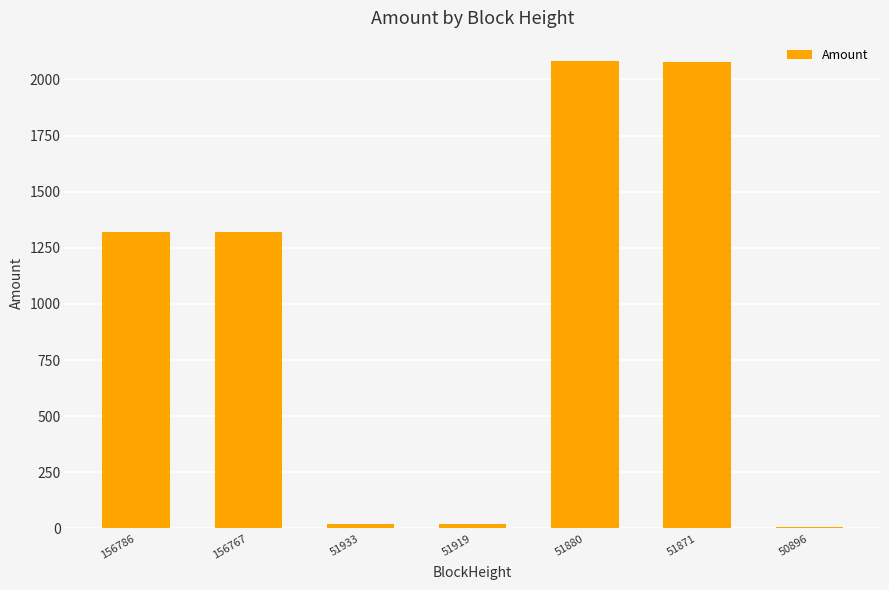

What is the average value?

976.8